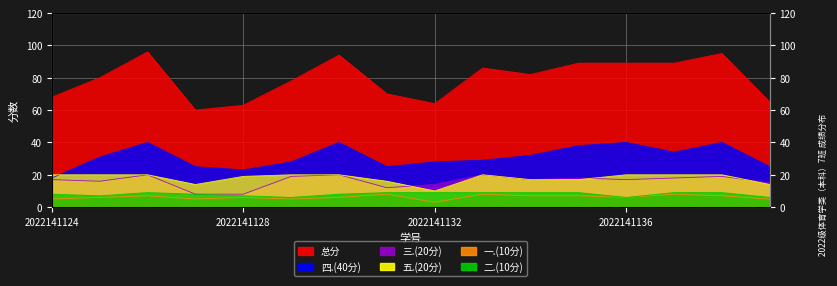

Count the number of categories in the chart.

16